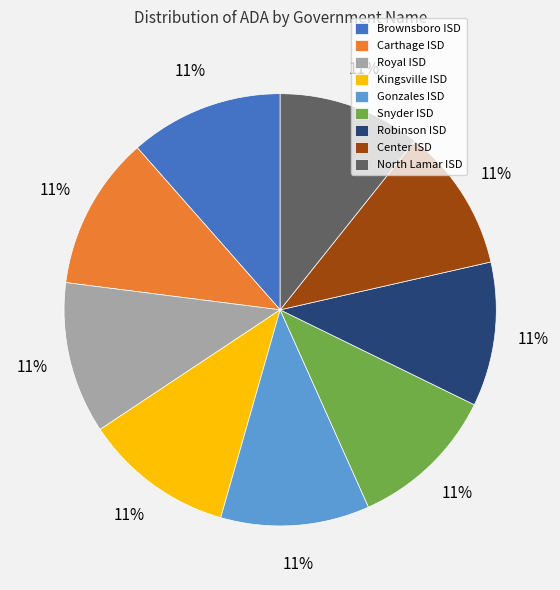

Is there a majority slice in this chart?

No